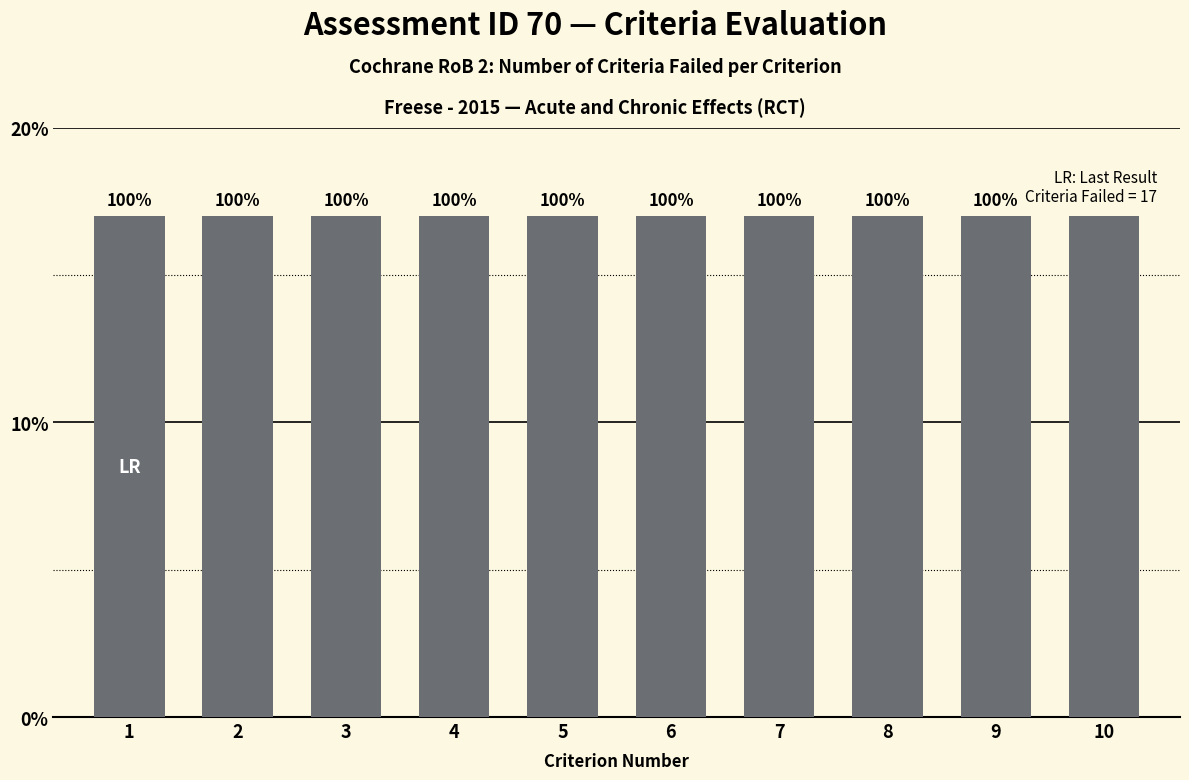

Reading right to left, list all the values displayed in this chart.

Criteria_Failed: 17	17	17	17	17	17	17	17	17	17
Criteria_Passed: 0	0	0	0	0	0	0	0	0	0